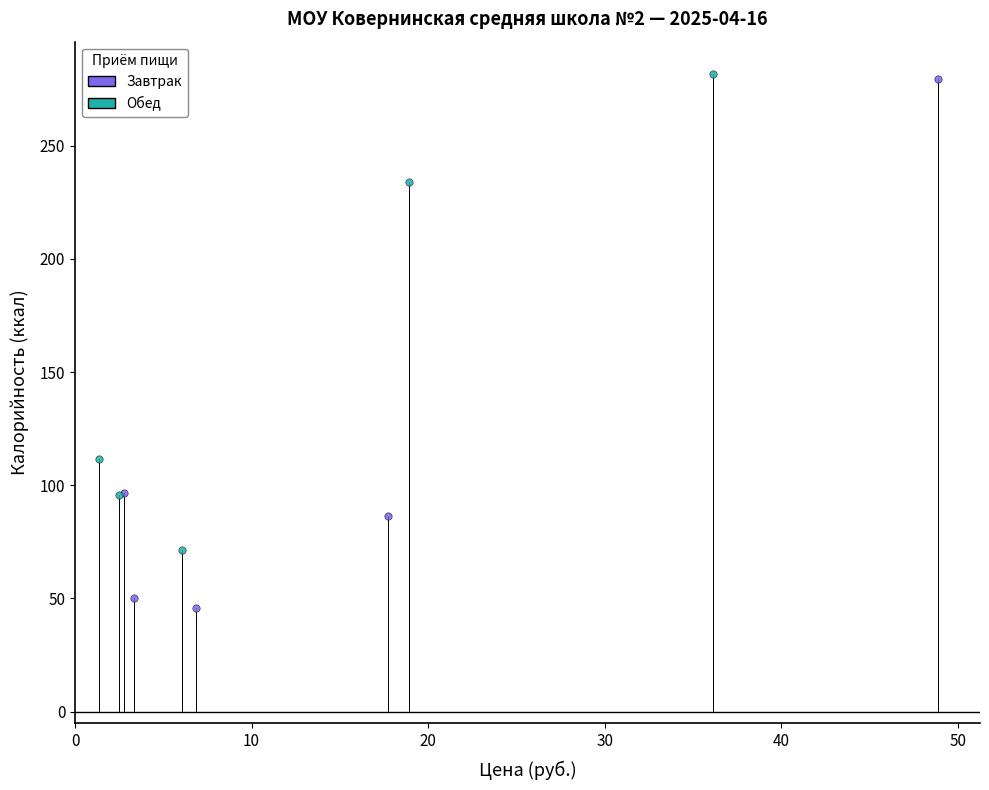

Which series reaches the minimum Y coordinate?

Завтрак